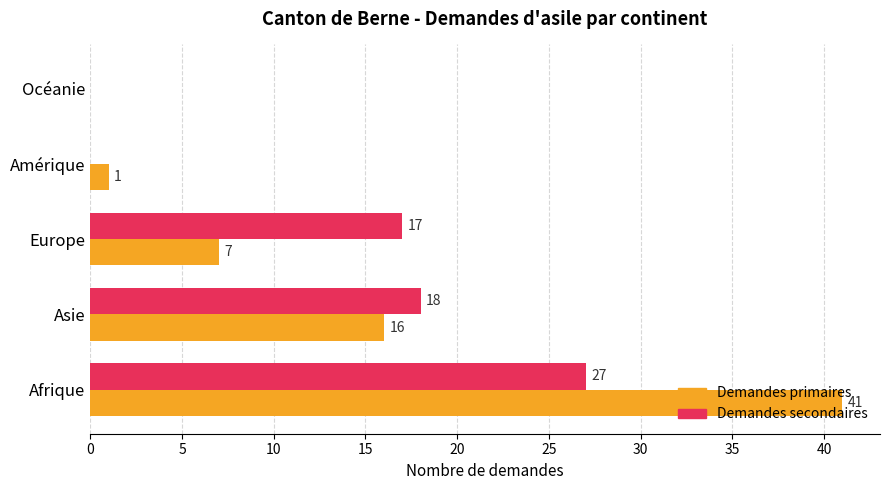

How many values in Demandes secondaires are above zero?

3